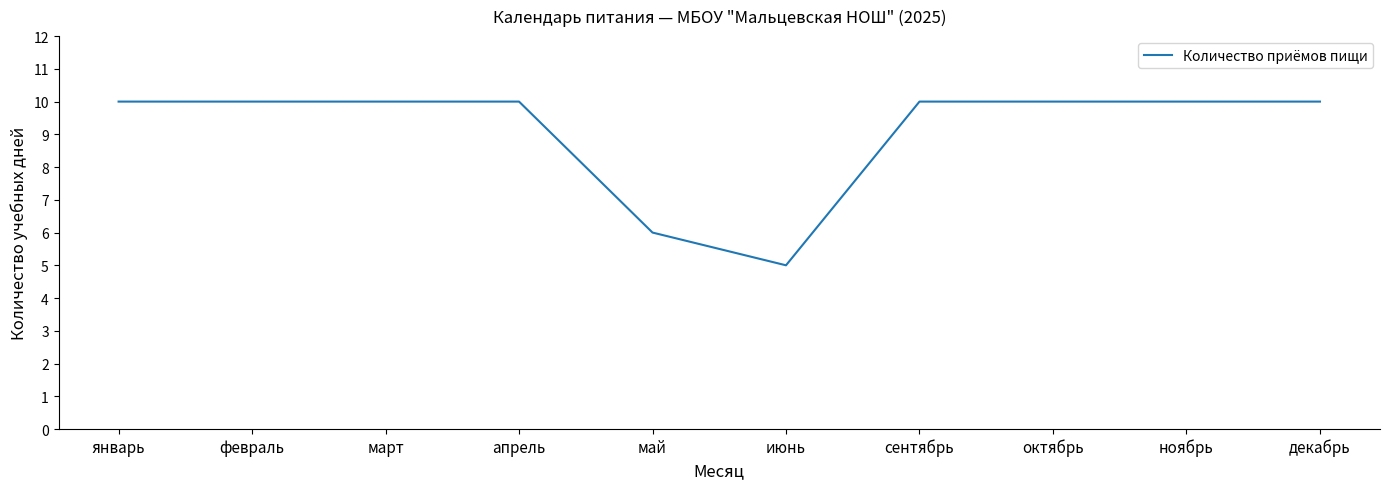

What is the average value?

9